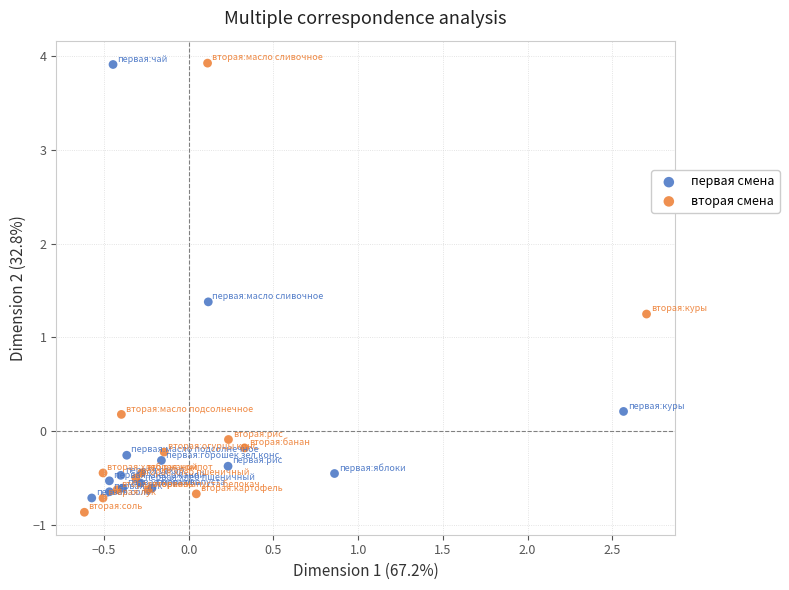

Which series contains the lowest Y value?

вторая смена